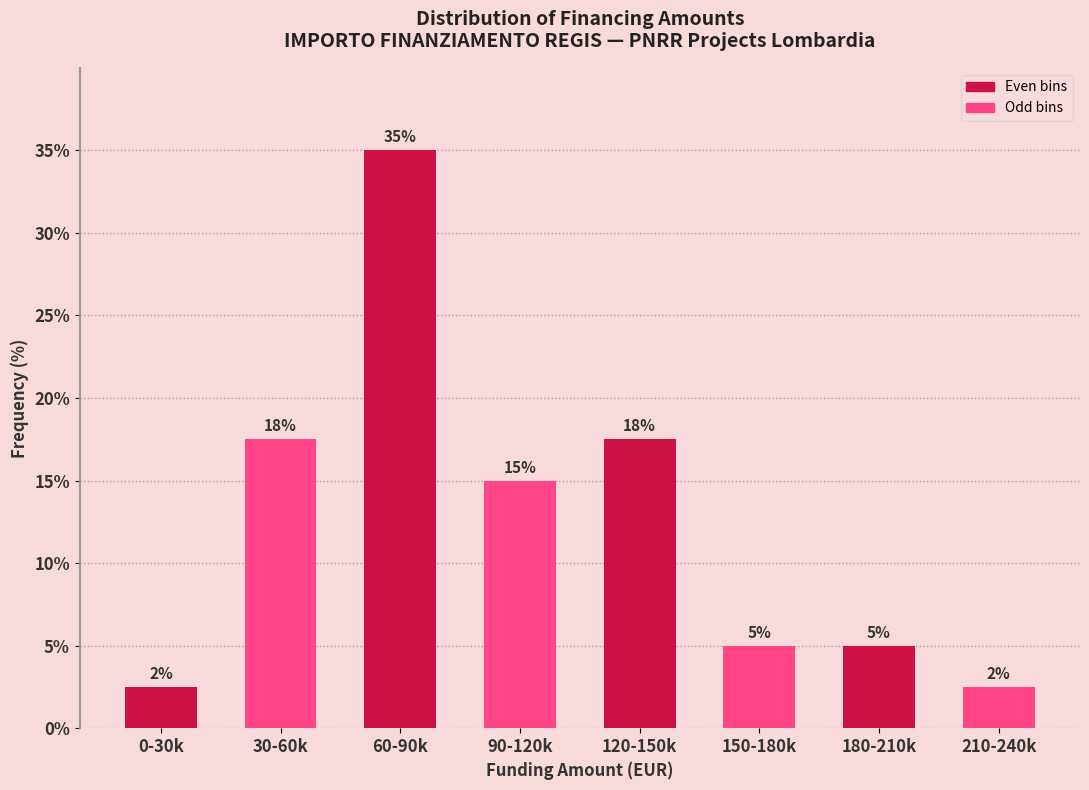

What is the difference between the values at 150-180k and 90-120k?

10.0